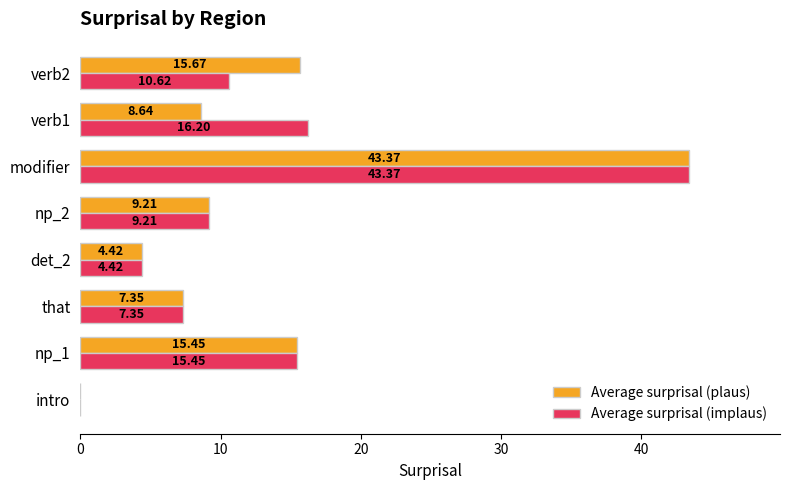

Between that and verb1, which series saw the biggest shift?

Average surprisal (implaus)